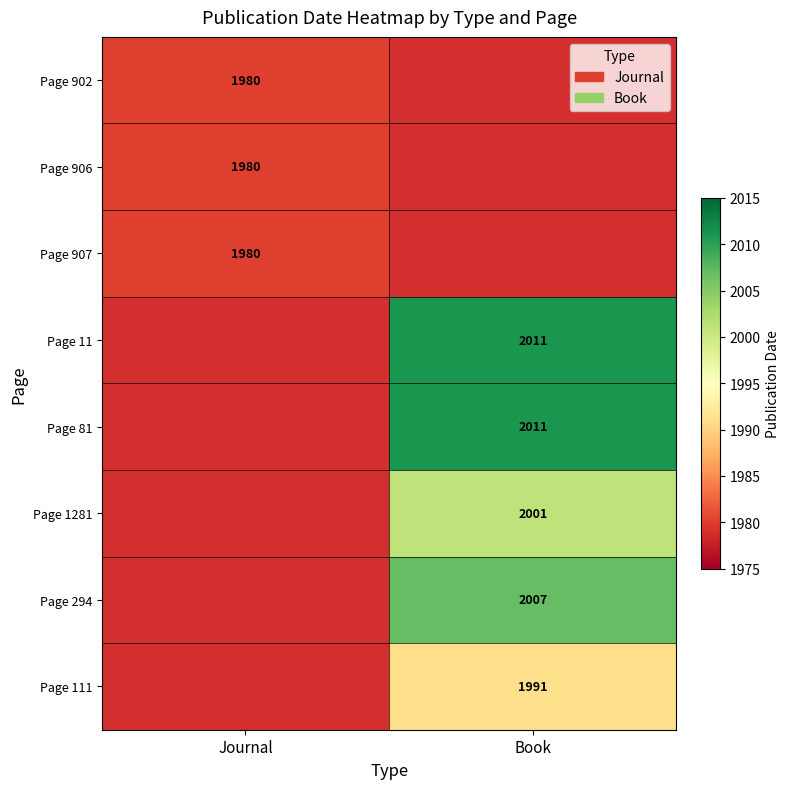

True or false: Page 294 has a value of 2007 at Book.

True